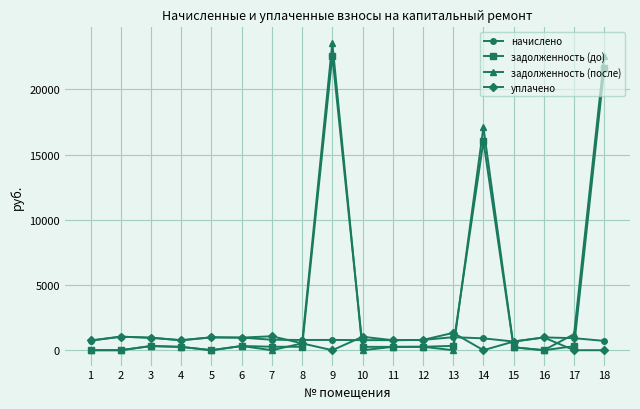

What is the difference between the second highest and second lowest values in the уплачено series?

1071.2